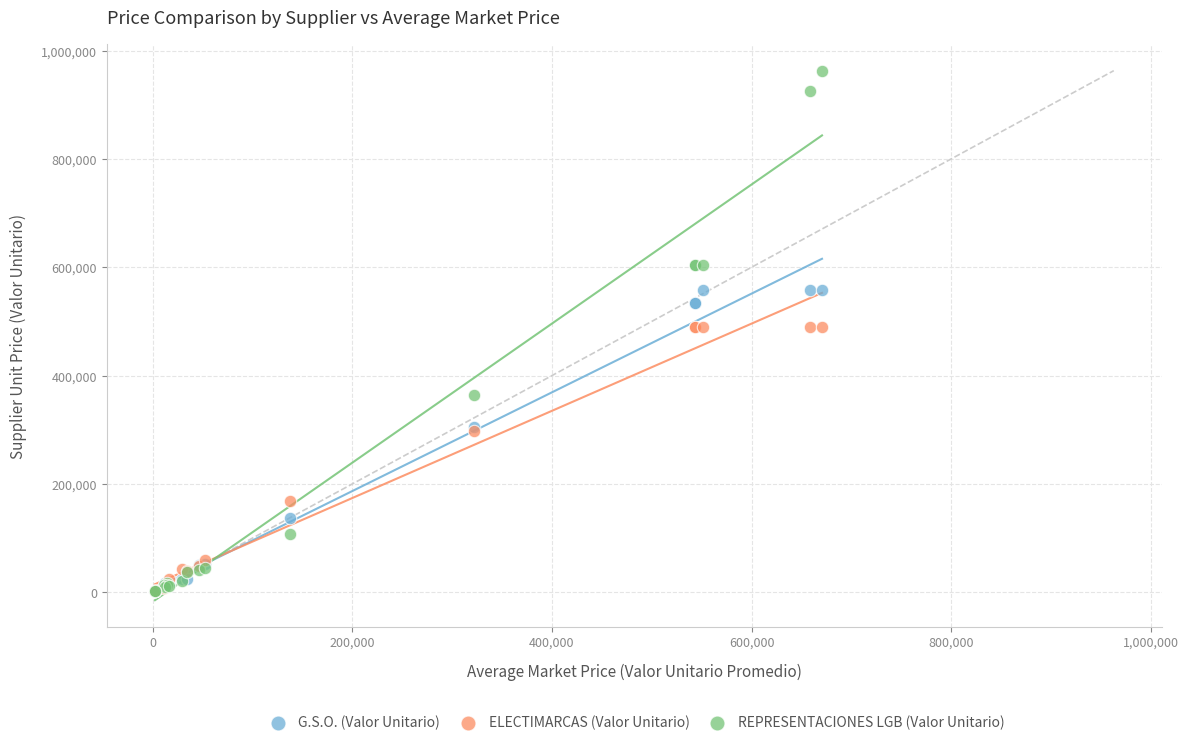

What are all the series names shown in the legend?

G.S.O. (Valor Unitario), ELECTIMARCAS (Valor Unitario), REPRESENTACIONES LGB (Valor Unitario)